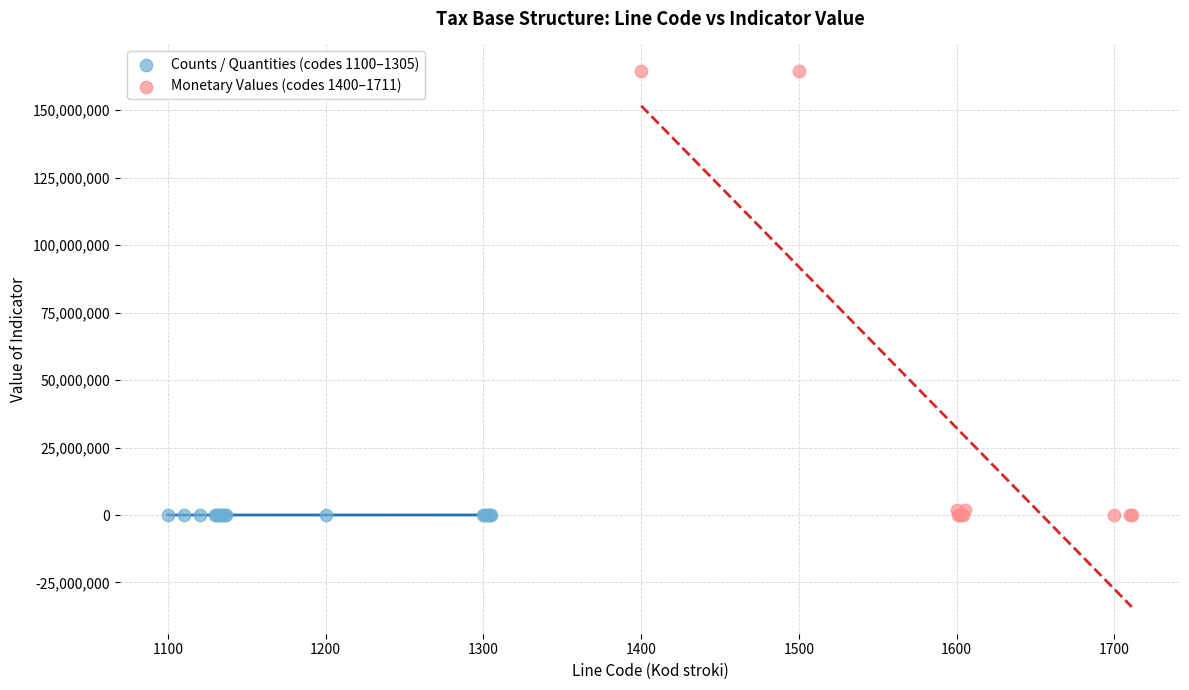

Which series reaches the maximum Y coordinate?

Monetary Values (codes 1400–1711)